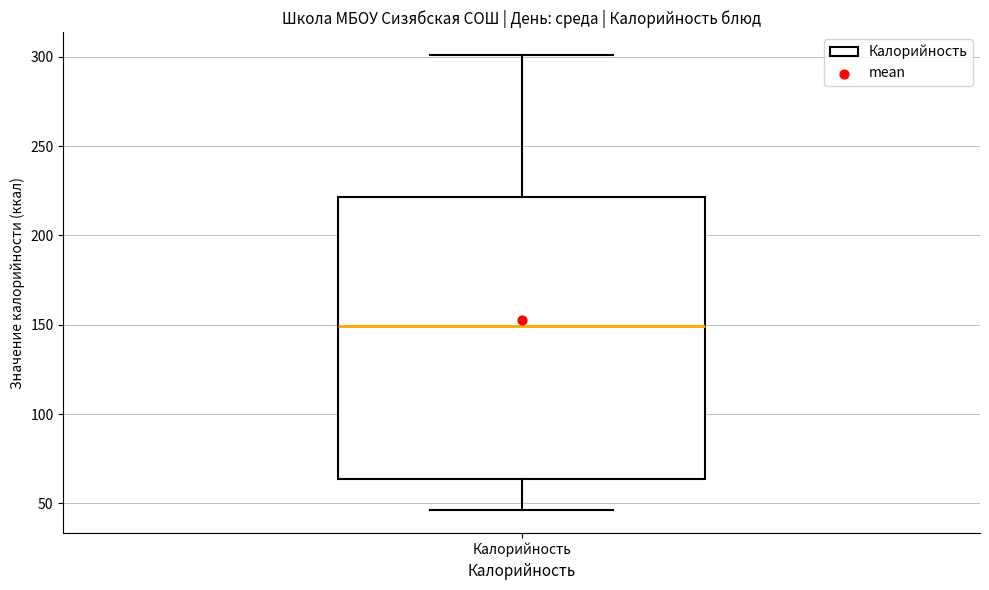

Read this box plot against the y-axis: the position of the median line, the range covered by the box, and the ends of both whiskers. The values are not printed on the chart, so give them approximately, as read against the axis.

median 150, box 65 to 220, whiskers 45 to 300